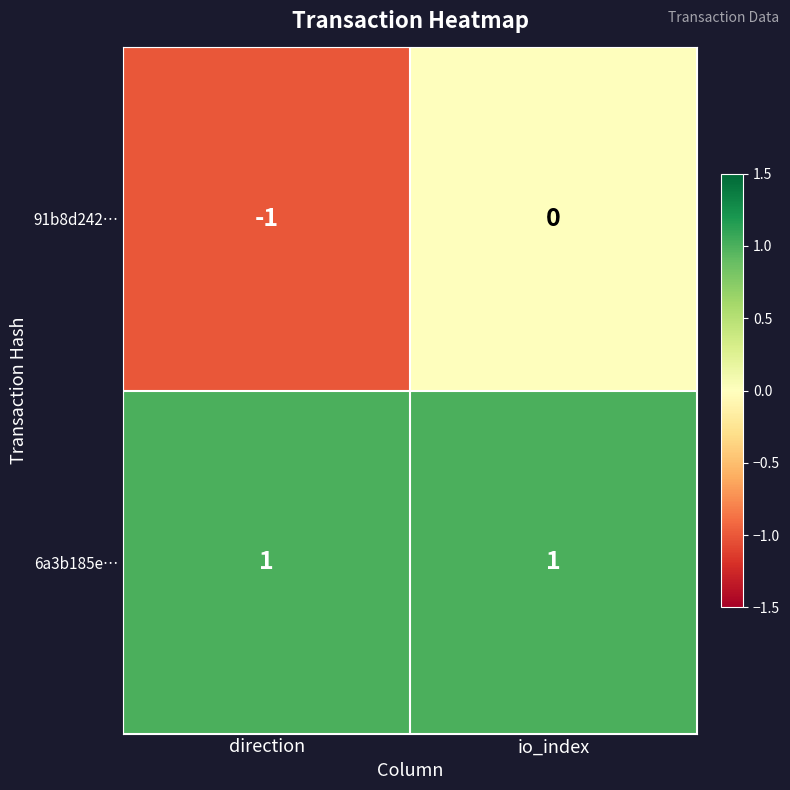

Rank the series at io_index from highest to lowest value.

6a3b185e…, 91b8d242…